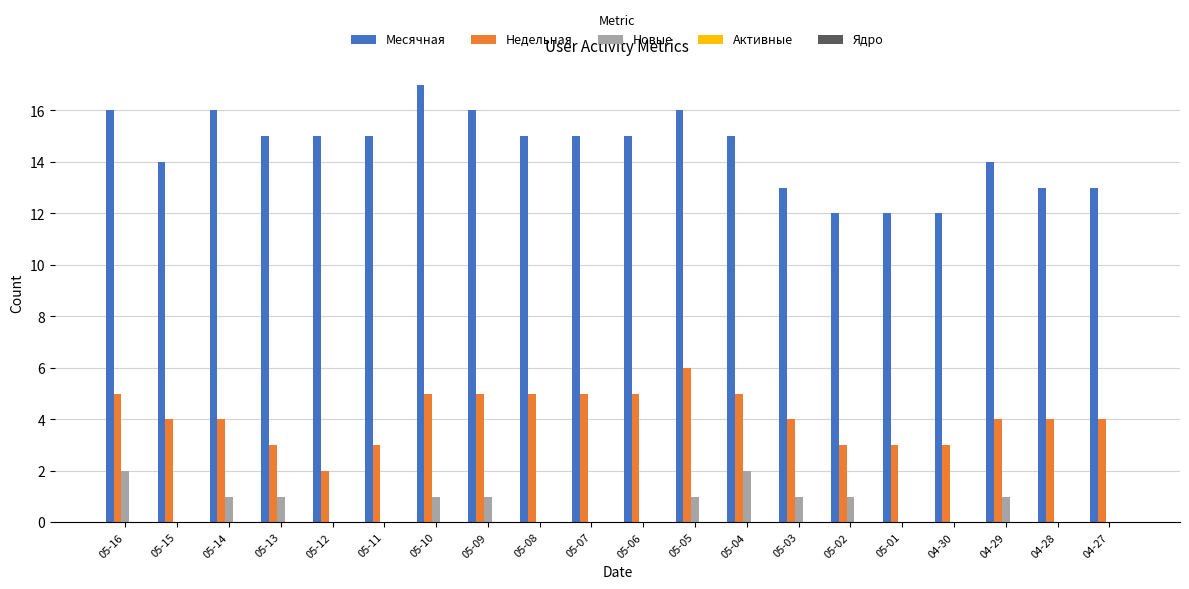

How many groups of bars are there?

20